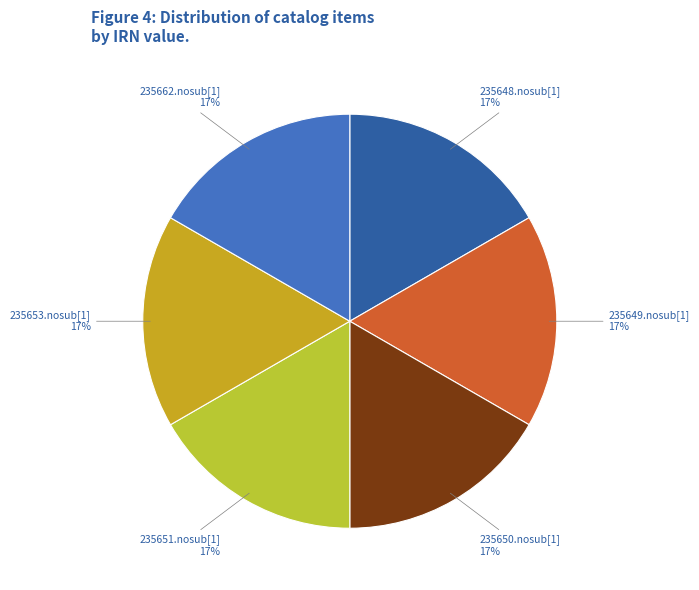

Approximately how many times larger is the value at 235653.nosub[1] compared to 235650.nosub[1]?

1.0